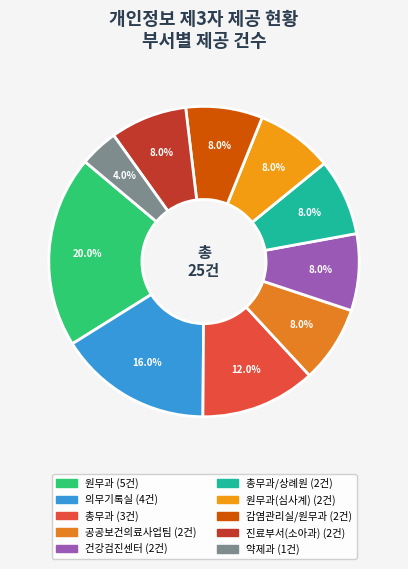

How many segments does this pie chart have?

10